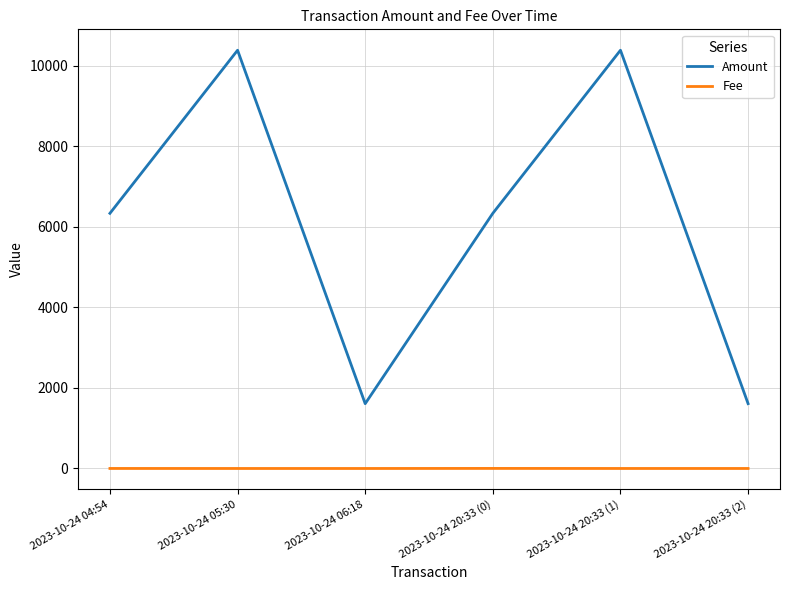

What are all the series names shown in the legend?

Amount, Fee